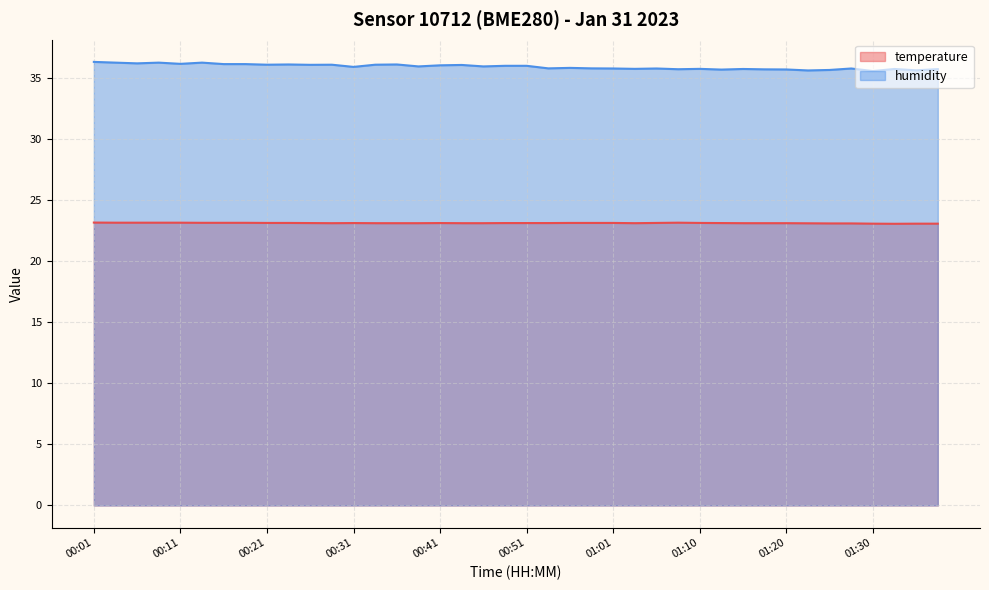

Does the chart have visible grid lines?

Yes